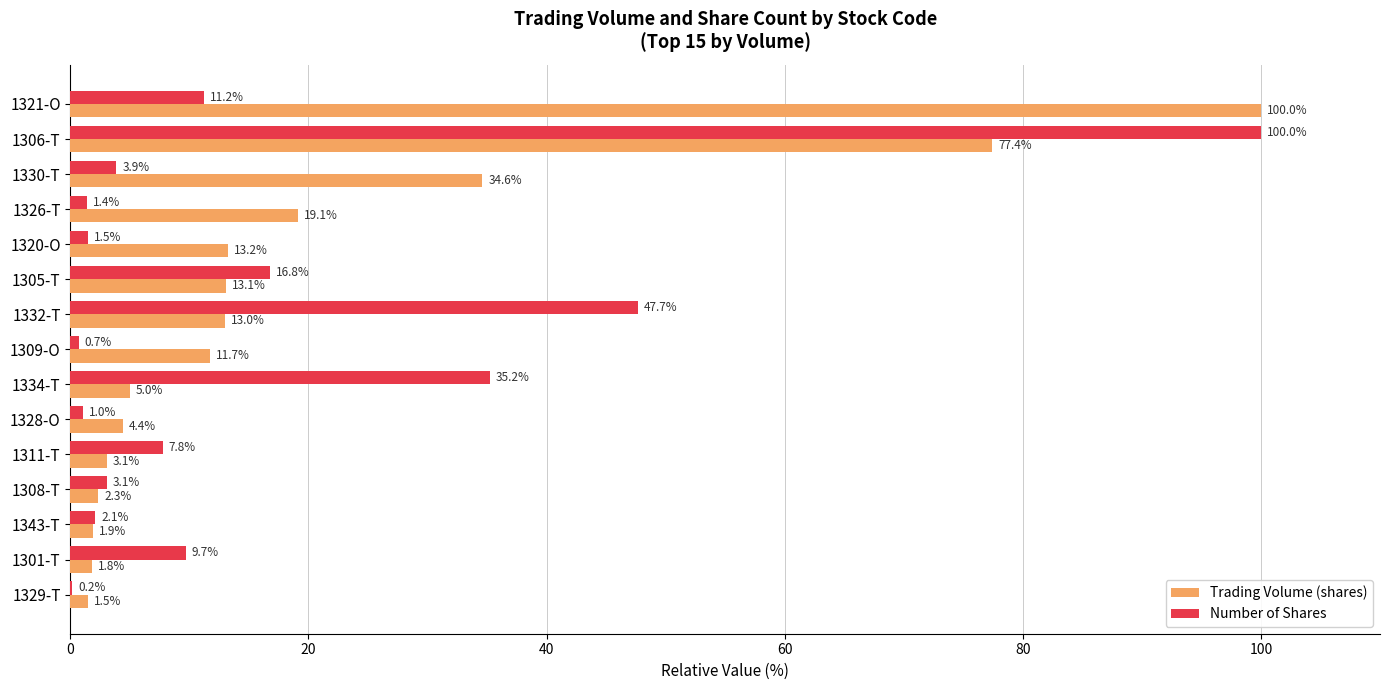

What is the maximum value shown in the chart?

100.0